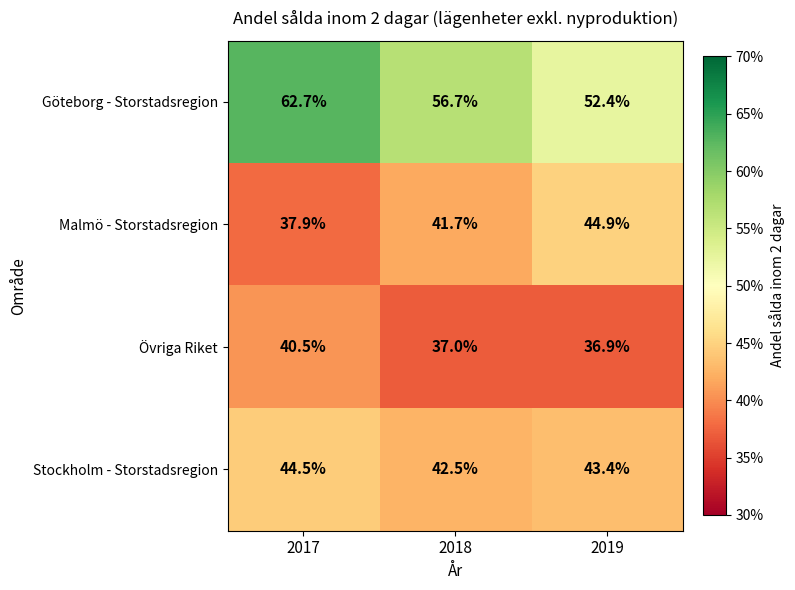

What is the sum of the Malmö - Storstadsregion values at 2019 and 2018?

86.6